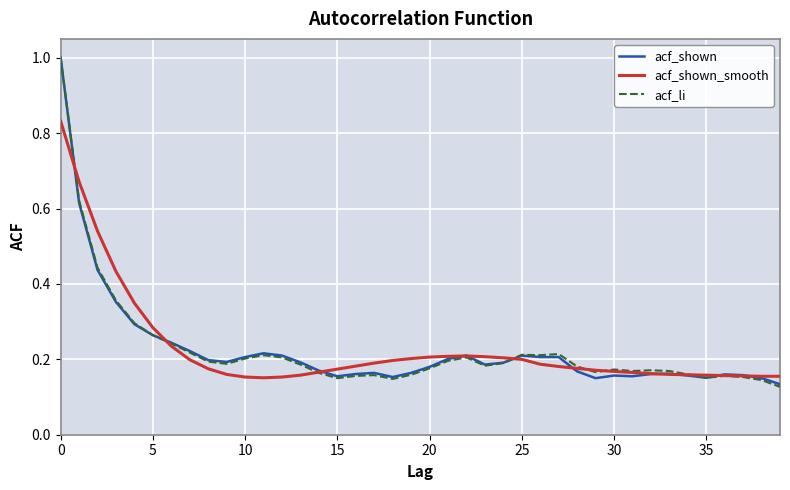

What is the greatest value displayed?

1.0